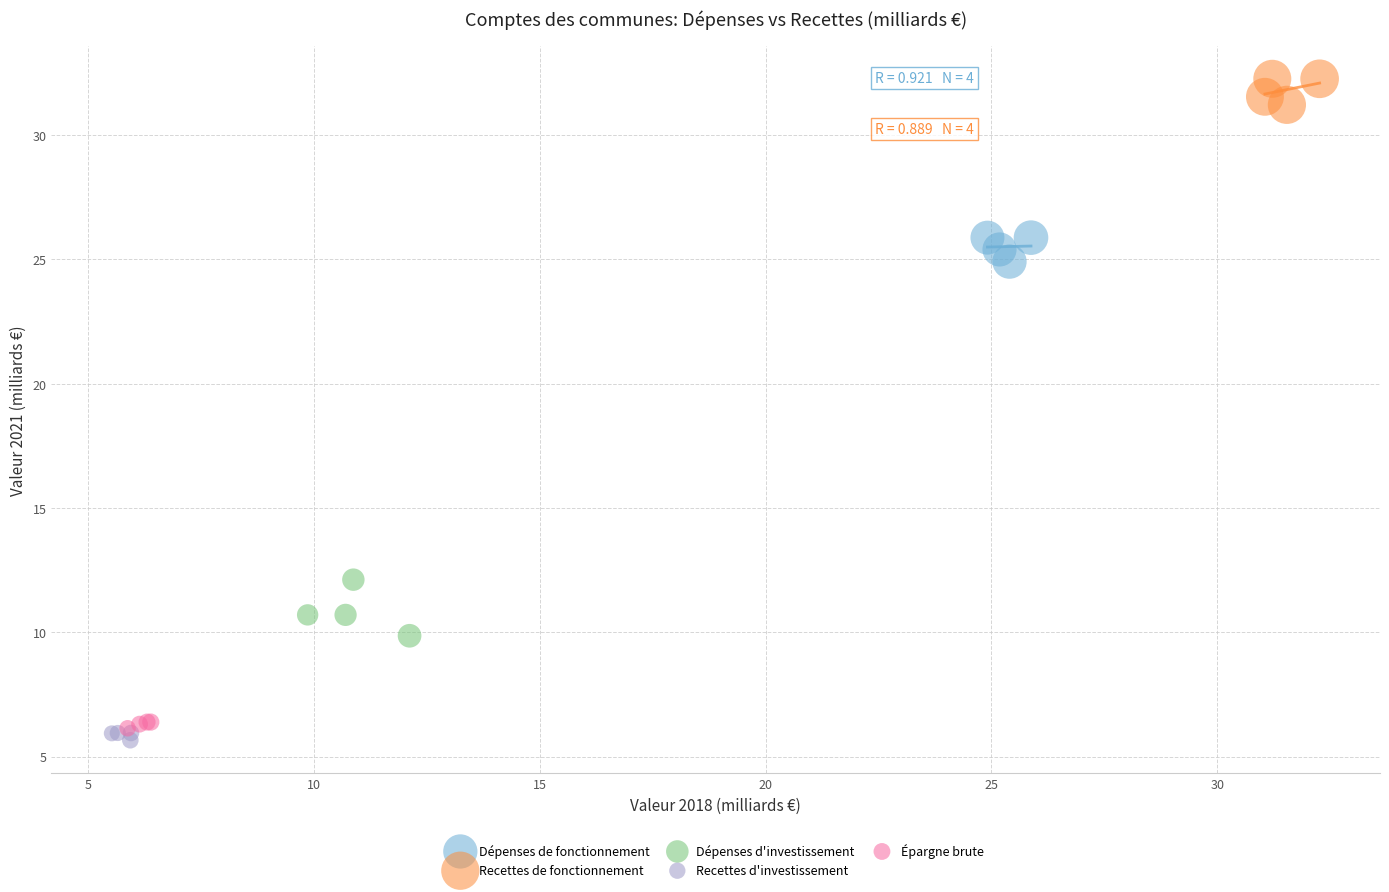

Which series reaches the maximum Y coordinate?

Recettes de fonctionnement